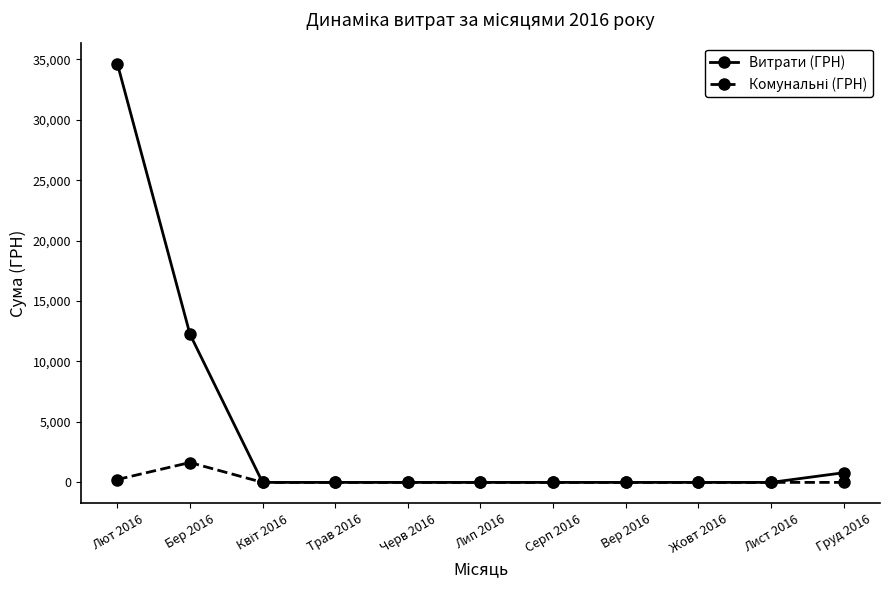

The Витрати (ГРН) series shows 19688.9 at Черв 2016. True or false?

False